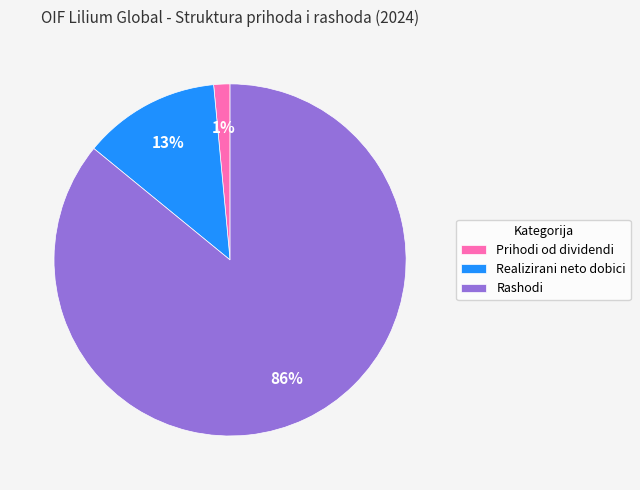

Count the number of slices in the pie.

3